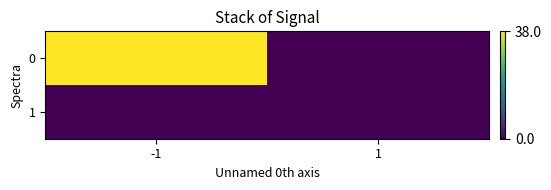

Rank the categories by 0 value from highest to lowest.

-1, 1